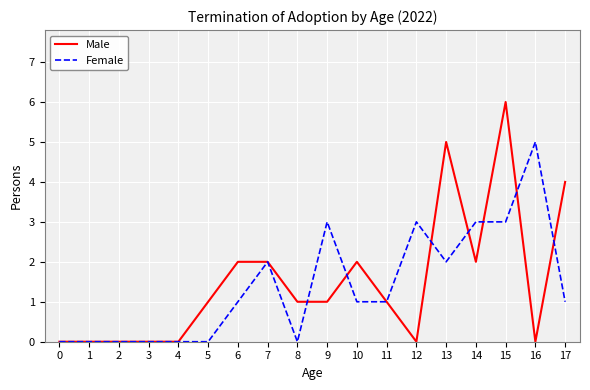

The value of Female at 12 is 4. True or false?

False